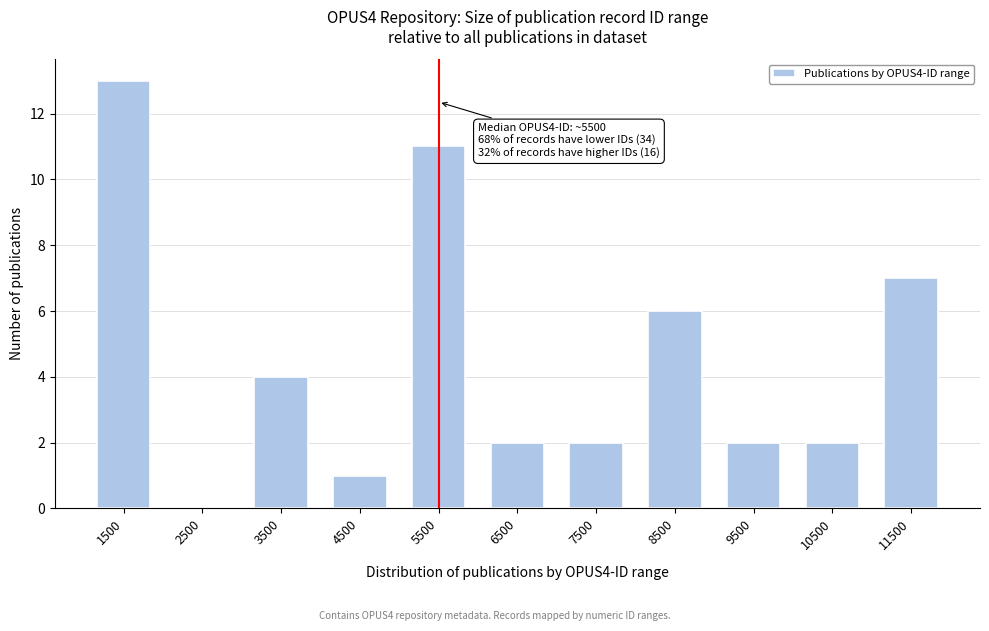

Which range on the x-axis has the tallest bar?

1000 to 2000